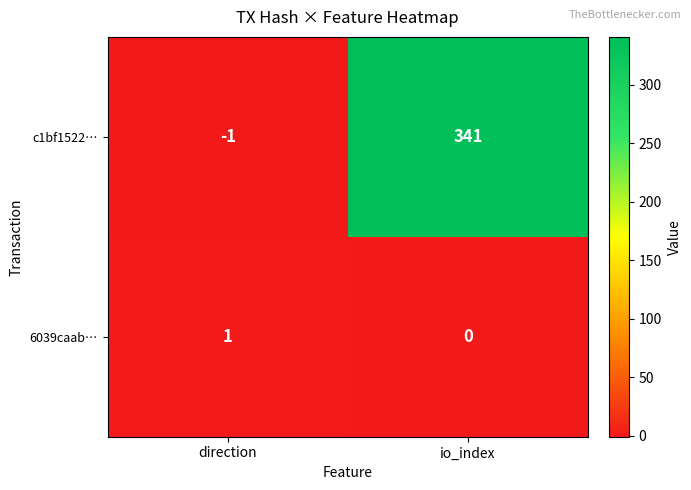

What is the difference between the c1bf1522… values at direction and io_index?

342